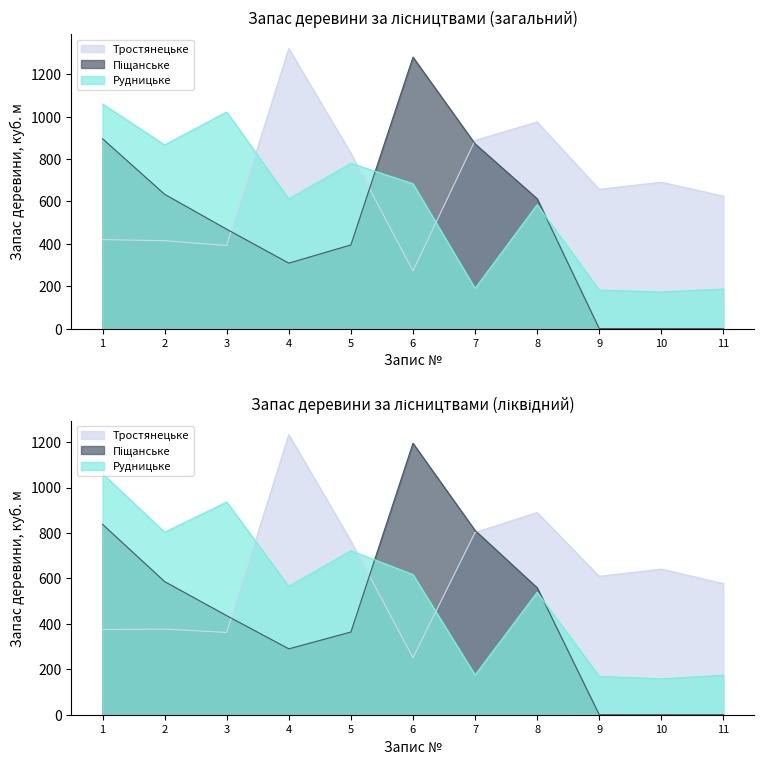

Where does the Тростянецьке series first go above 657?

4